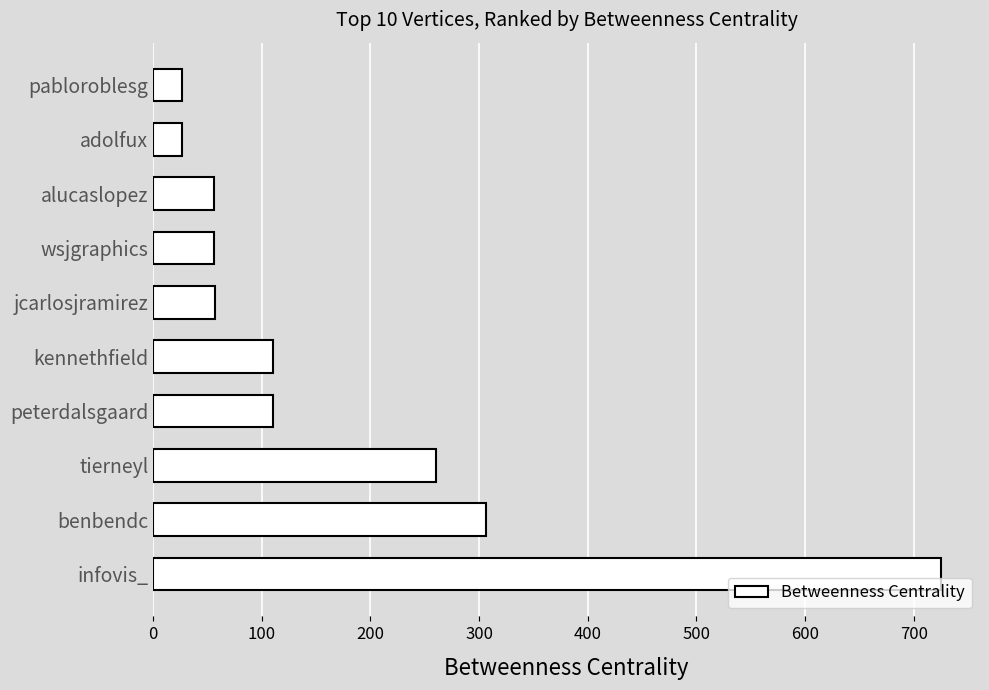

True or false: the data shows 69.1 at tierneyl.

False